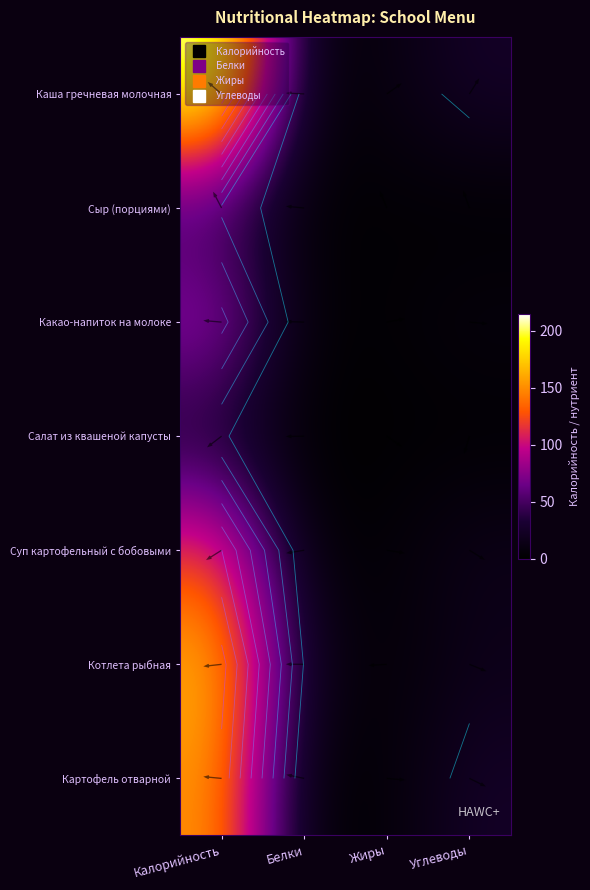

What is the approximate value of Сыр (порциями) at Белки?

2.3